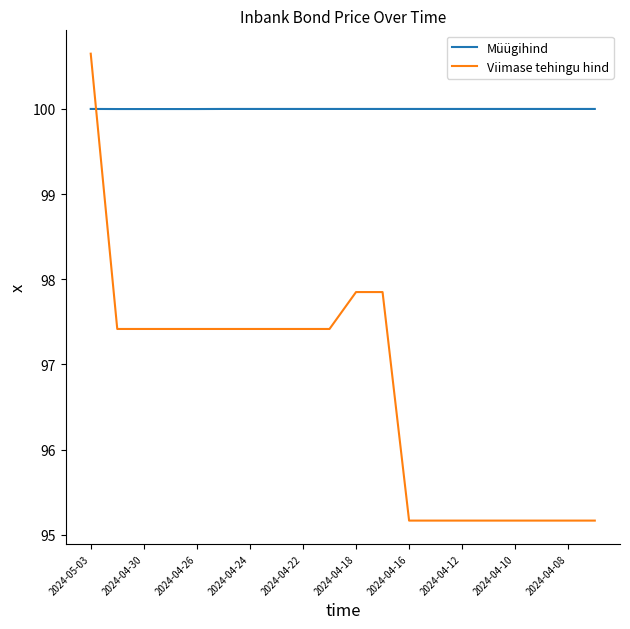

Which series has the largest total across all categories?

Müügihind